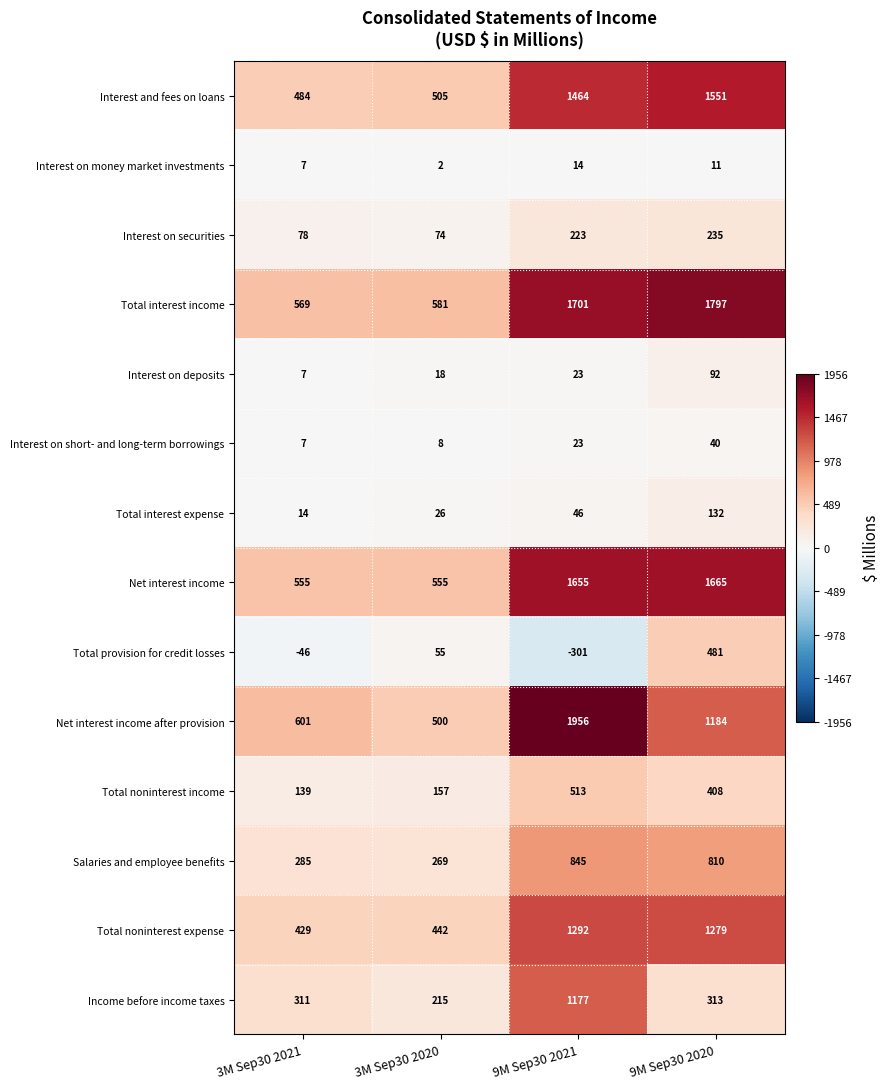

What is the difference between the highest and lowest values at 9M Sep30 2021?

2257